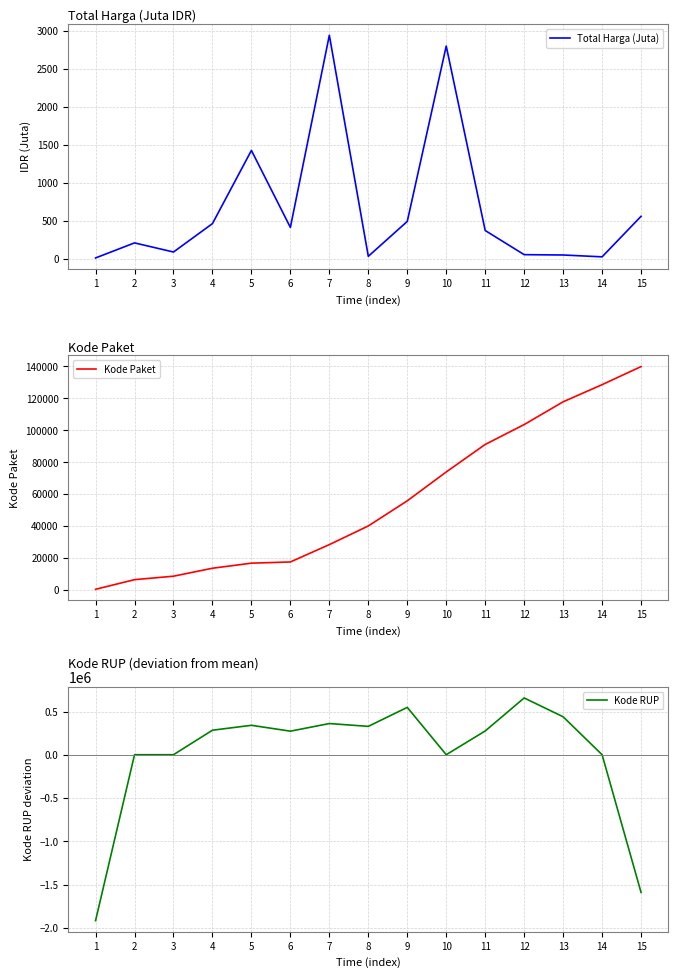

True or false: Kode Paket and Total Harga (Juta) intersect in this chart.

False